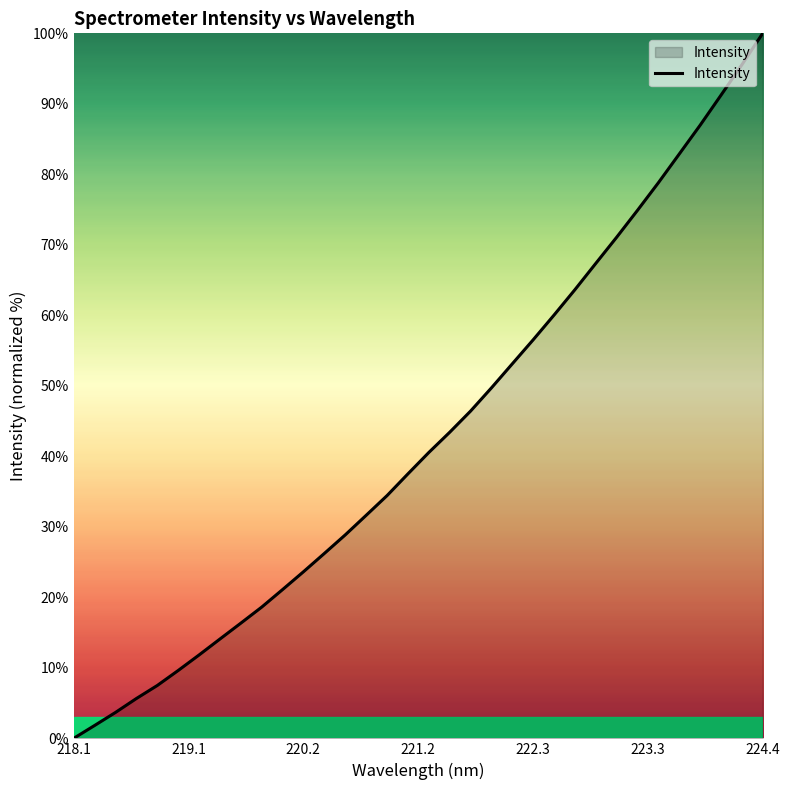

Which category has the highest value across all series?

224.4